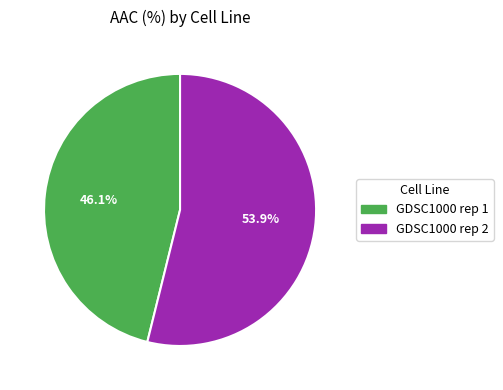

Rank the categories by value from lowest to highest.

GDSC1000 rep 1, GDSC1000 rep 2